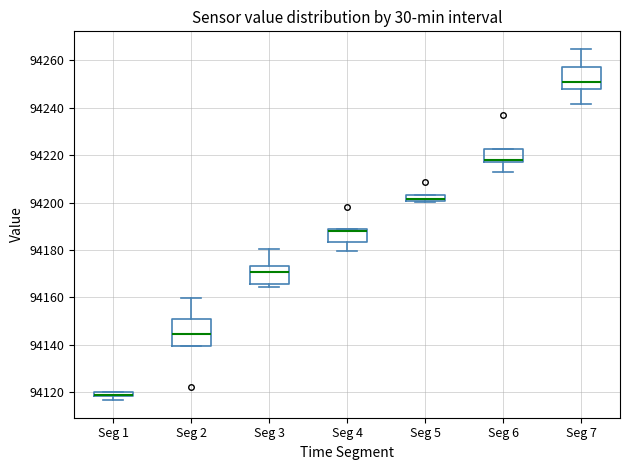

Where does the upper whisker of the box for Seg 2 end on the y-axis? The values are not printed on the chart, so give them approximately, as read against the axis.

94160